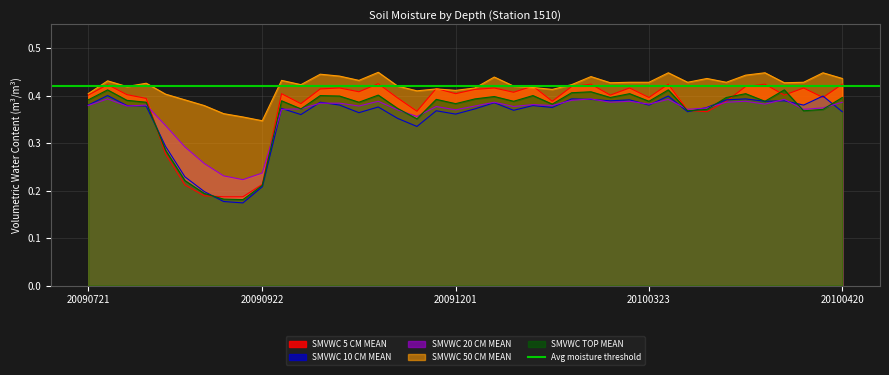

True or false: SMVWC 50 CM MEAN and SMVWC 20 CM MEAN intersect in this chart.

False